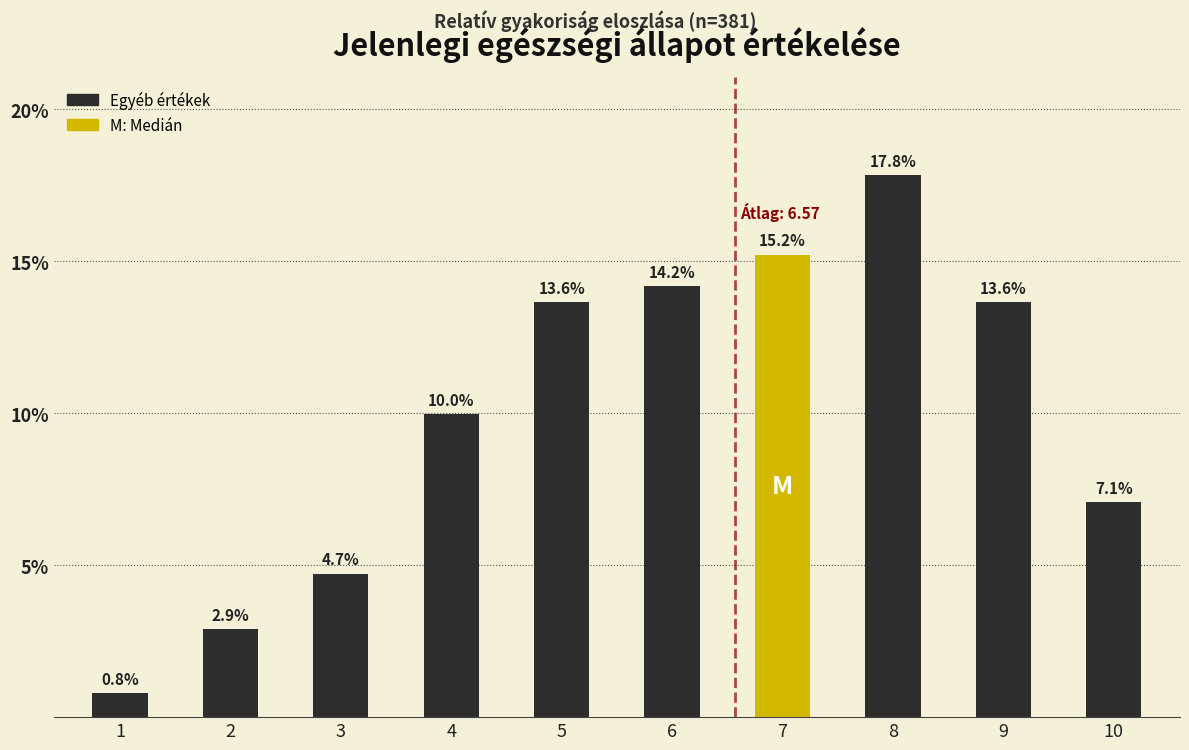

Reading right to left, what are all the values shown in this chart?

7.1	13.6	17.8	15.2	14.2	13.6	10.0	4.7	2.9	0.8